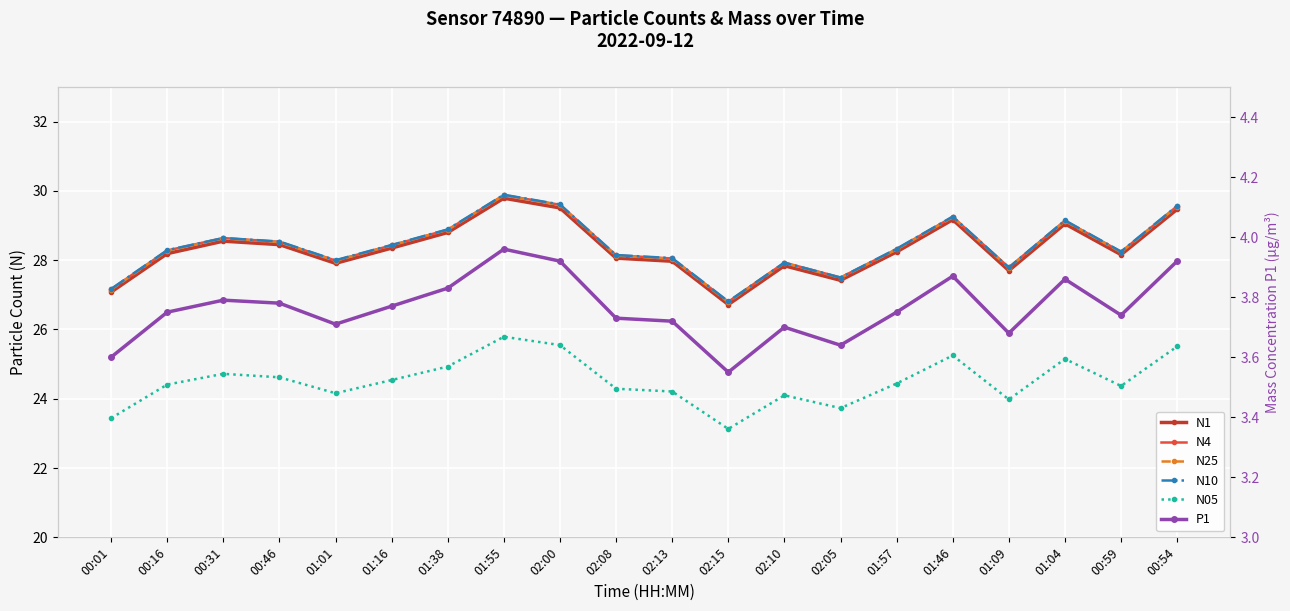

What is the total value across all series at 00:01?

135.6